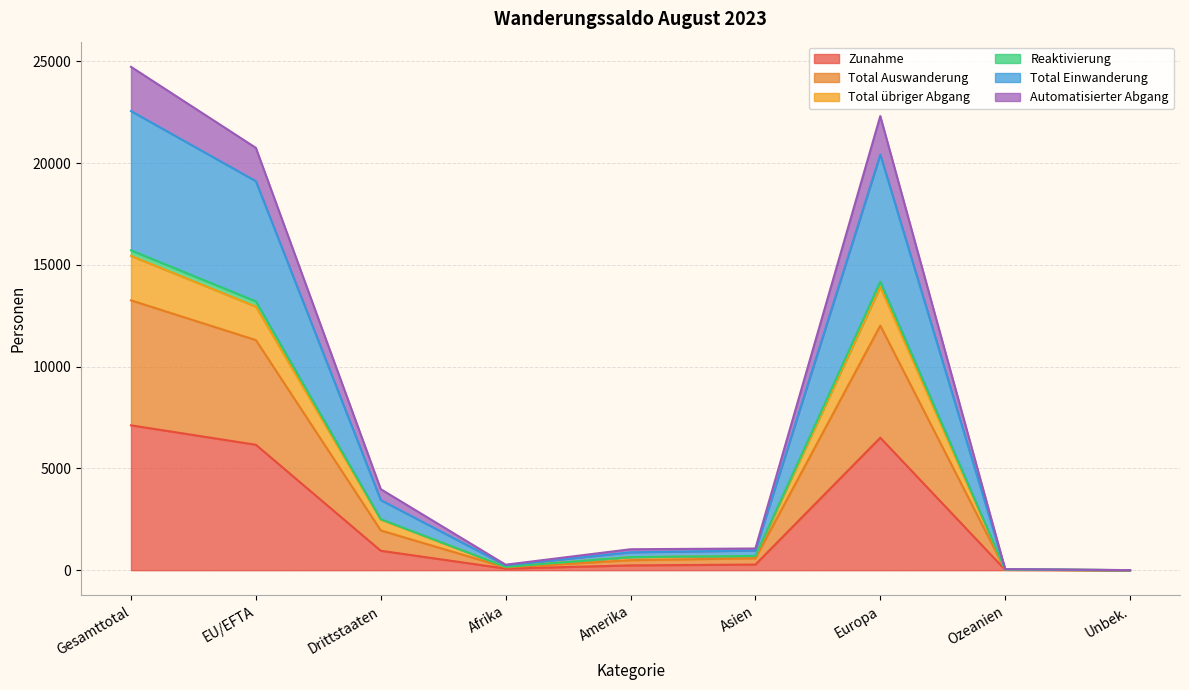

At which label does Zunahme reach its peak?

Gesamttotal